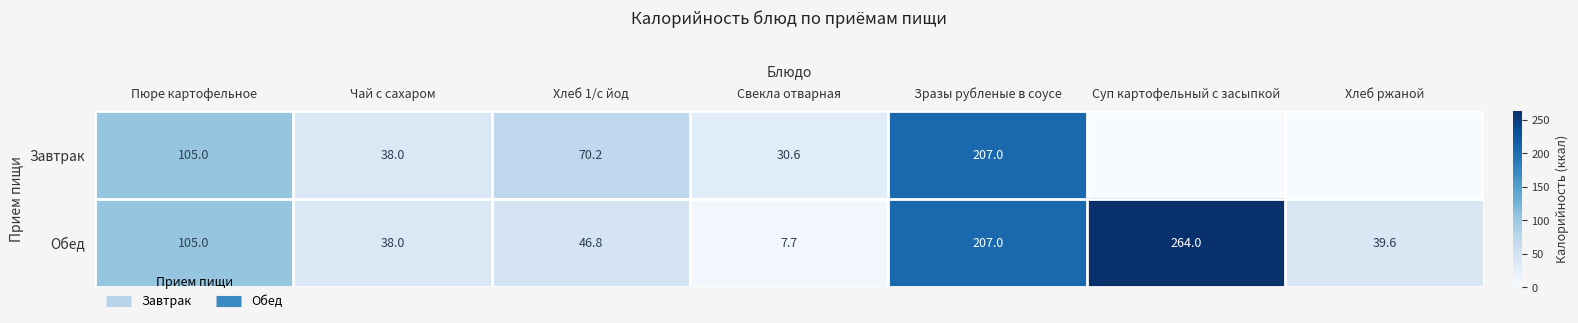

Which category has the lowest value across all series?

Суп картофельный с засыпкой